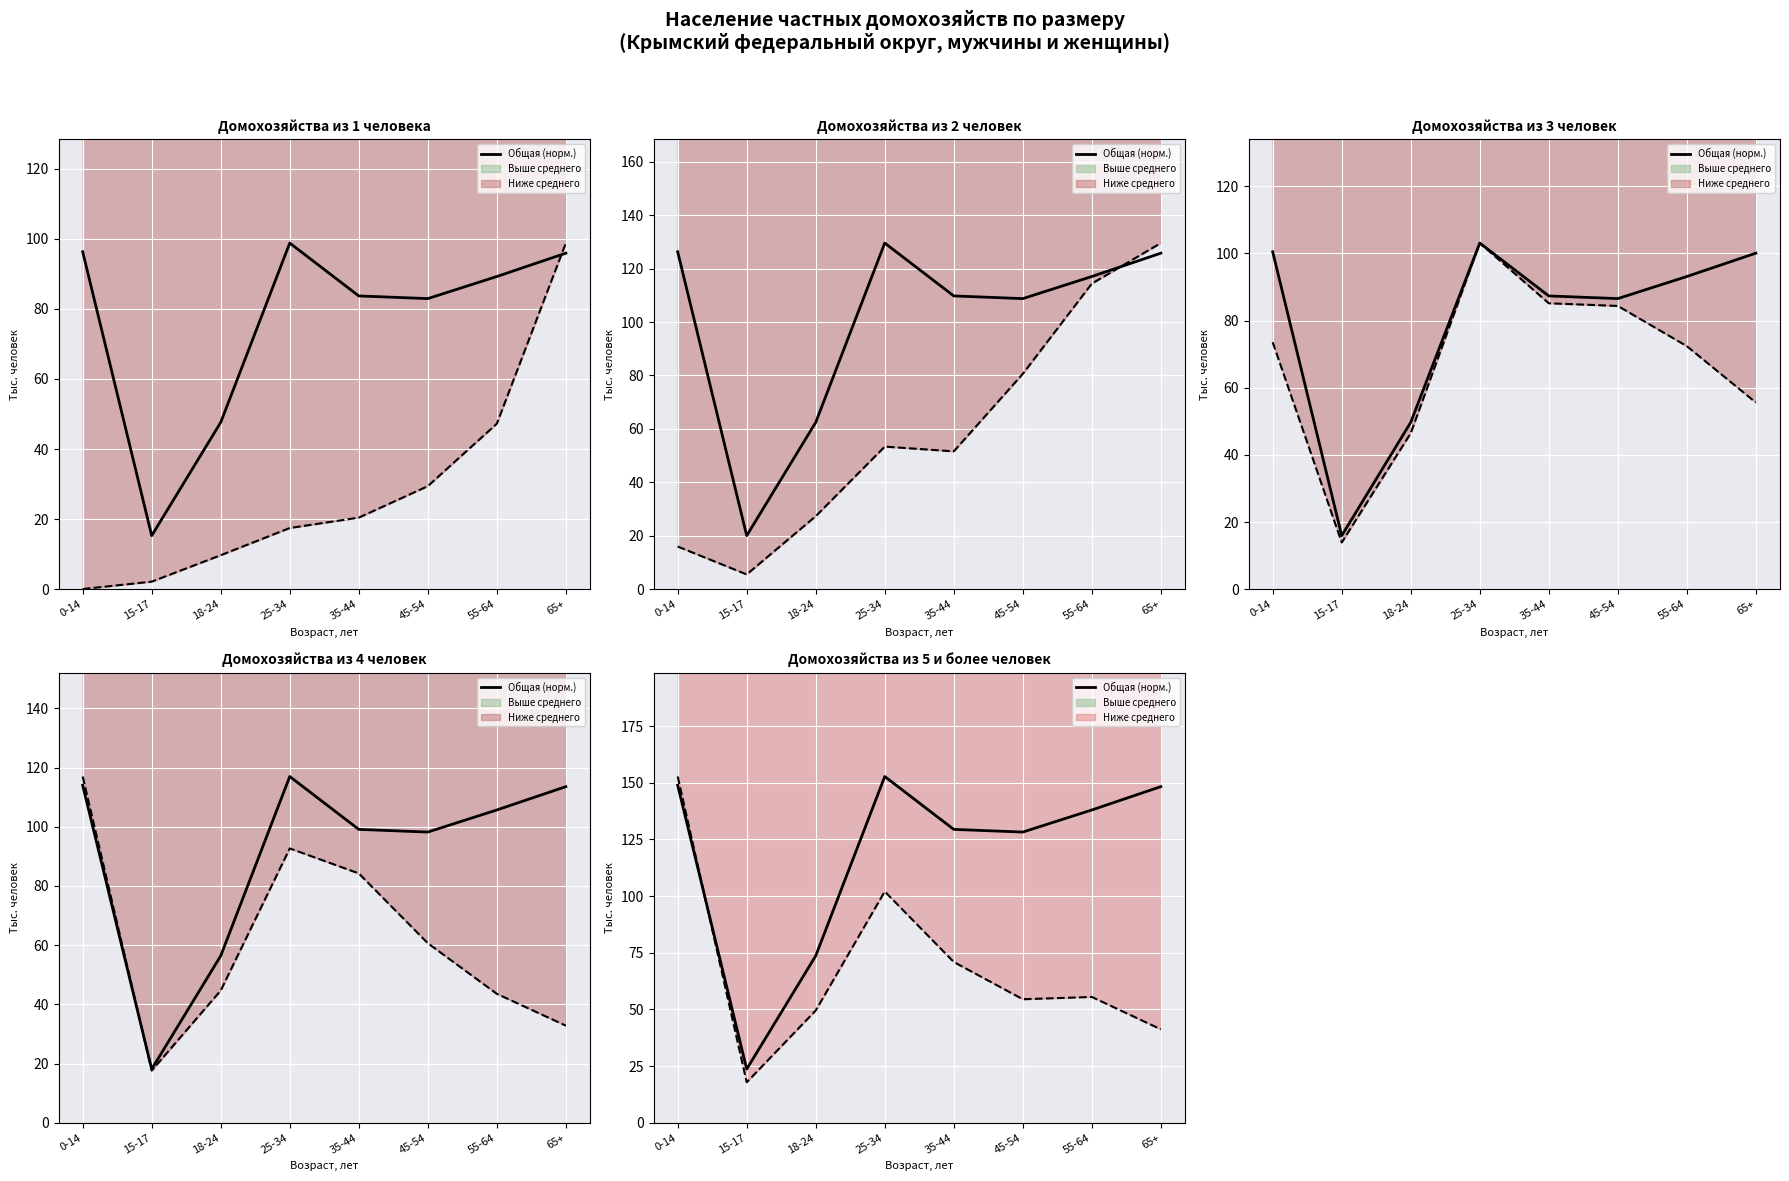

What is the spread (max minus min) of values at 35-44?

109.0